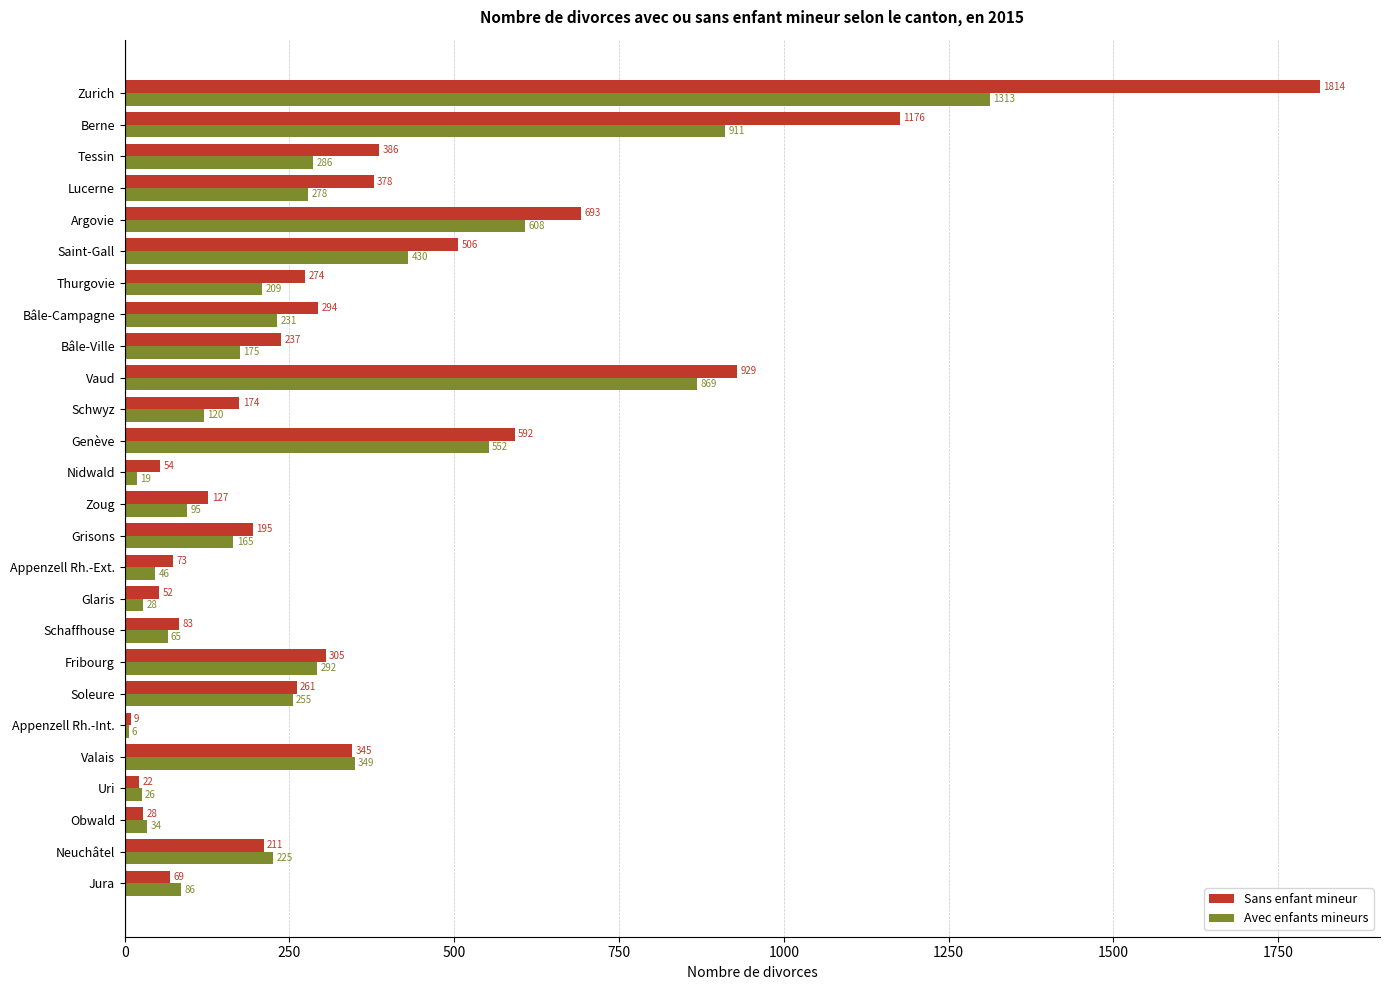

How many data points does each series have?

26